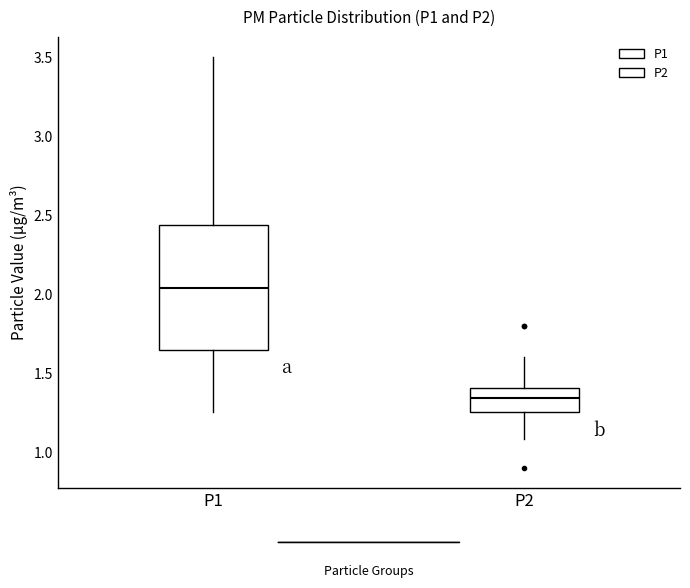

Comparing the boxes themselves (not the whiskers), which one is the tallest?

P1